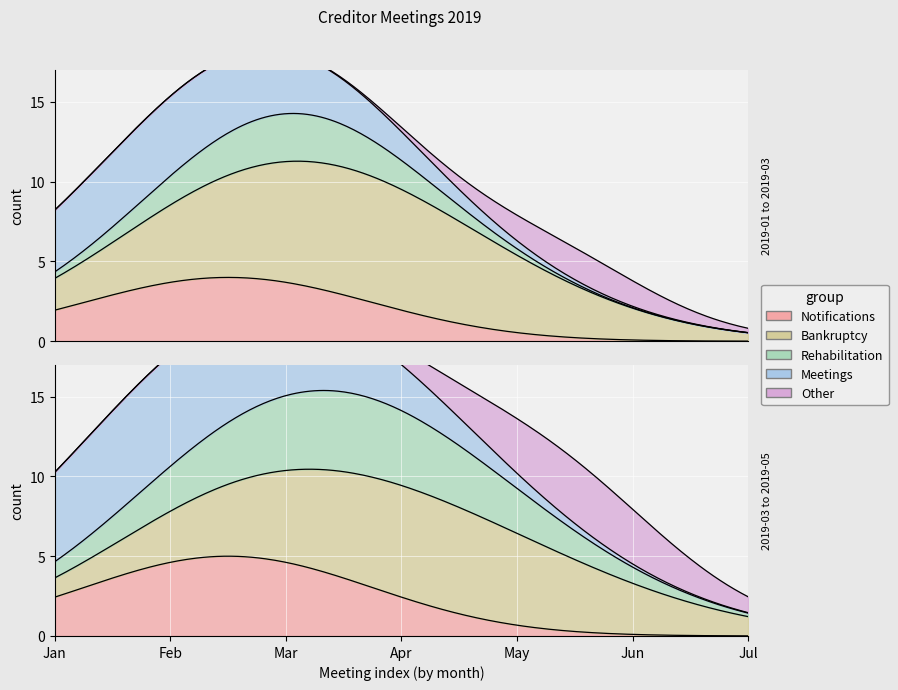

What is the difference between the January 2019 values at 5 and 3?

2